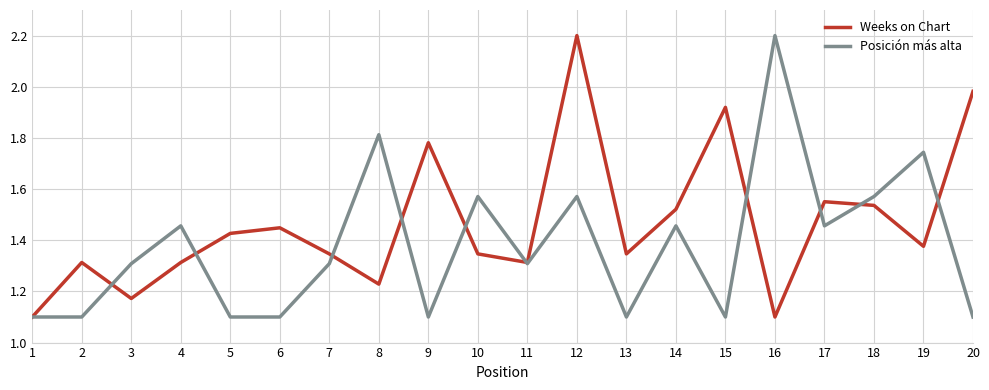

Rank the series at 9 from highest to lowest value.

Weeks on Chart, Posición más alta